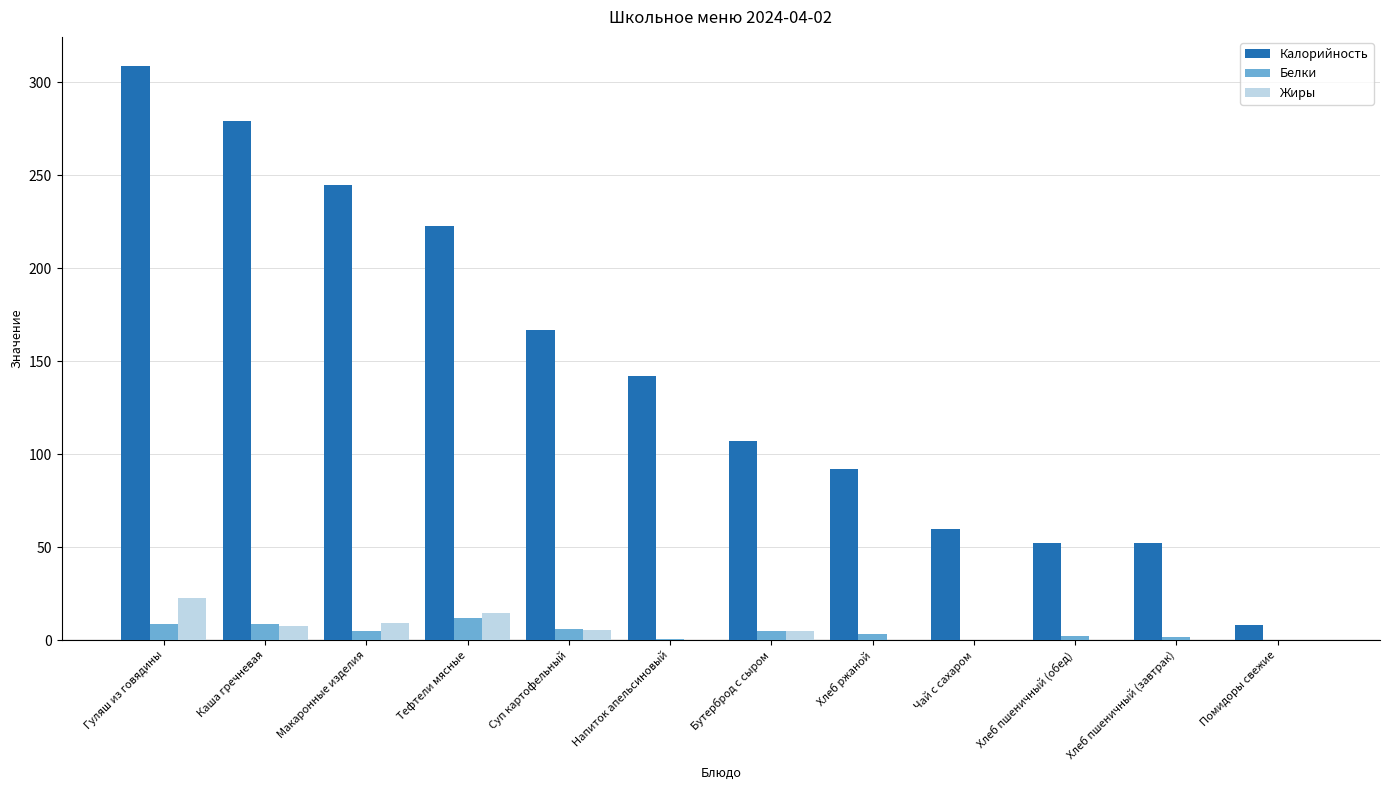

Which series changed the most between Суп картофельный and Бутерброд с сыром?

Калорийность